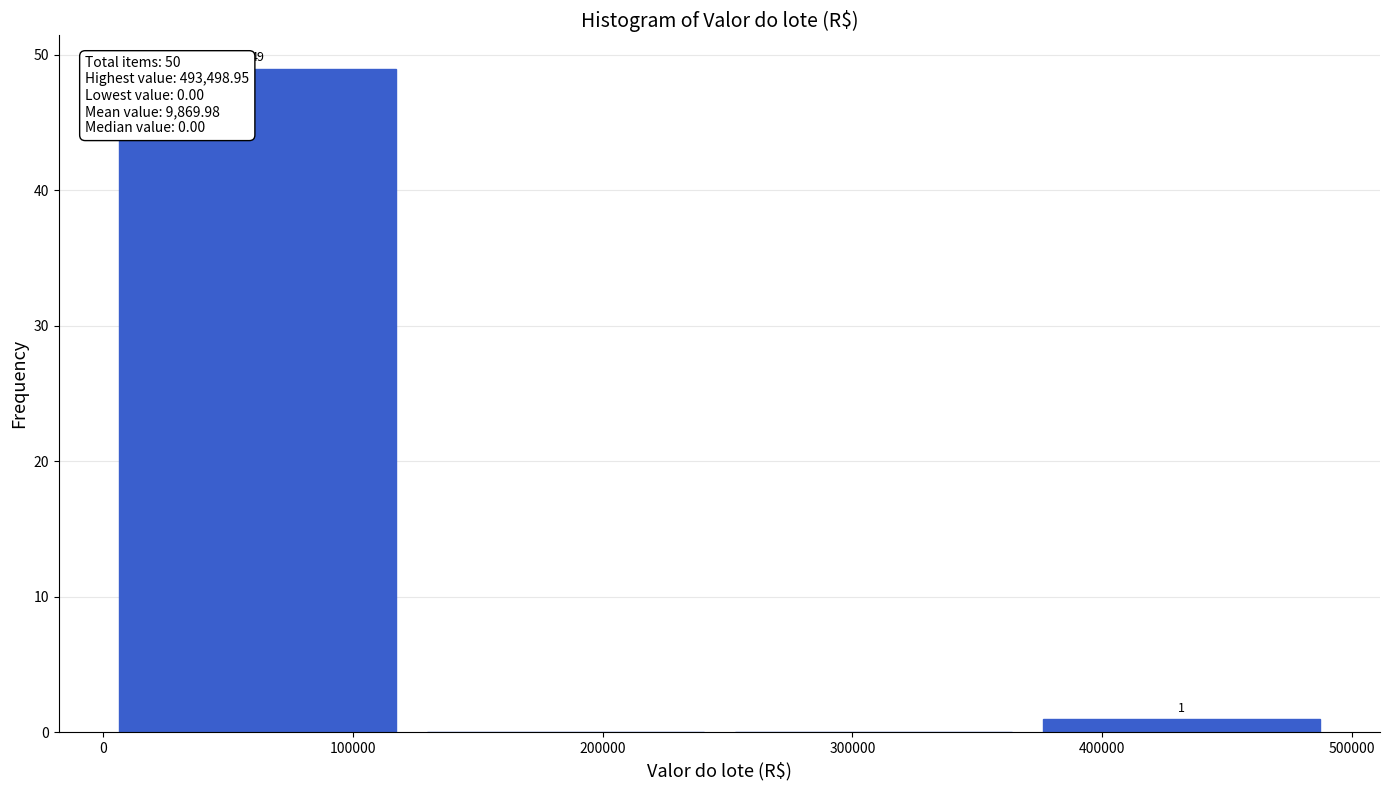

Which range on the x-axis has the tallest bar?

0 to 120000